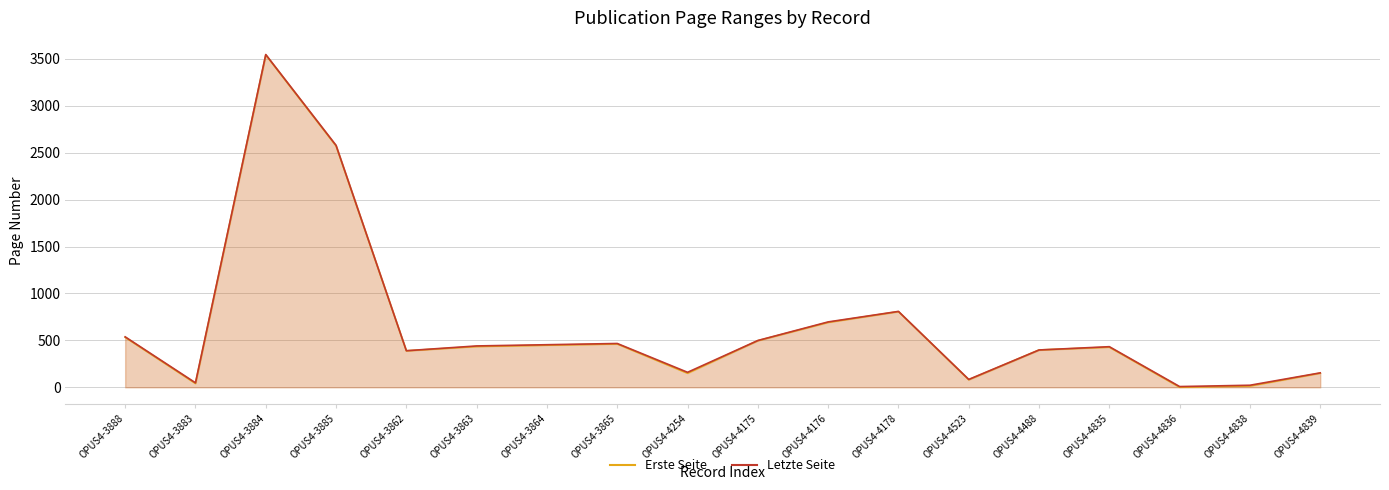

What is the spread (max minus min) of values at OPUS4-4835?

5